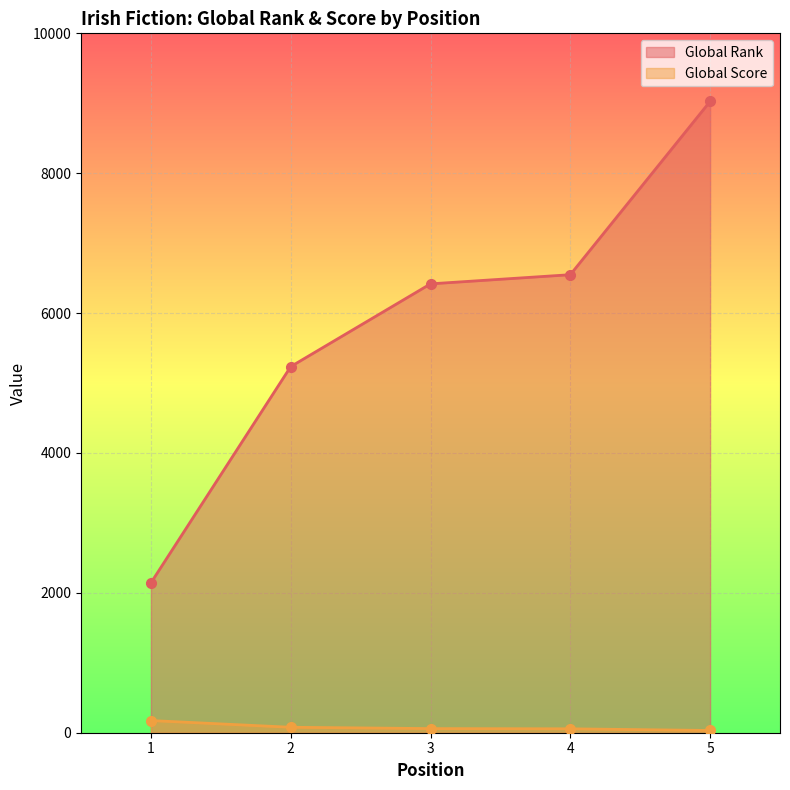

The value of Global Rank at 3 is 8714. True or false?

False